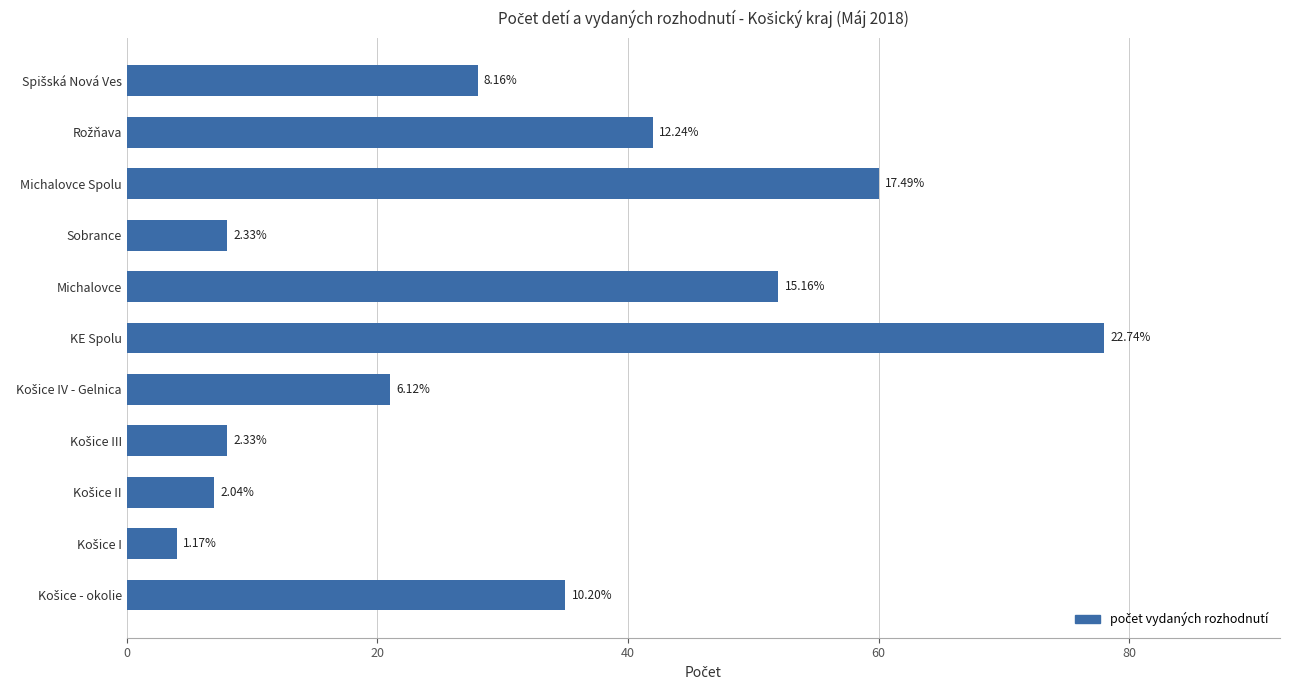

How many bars are there in total?

11